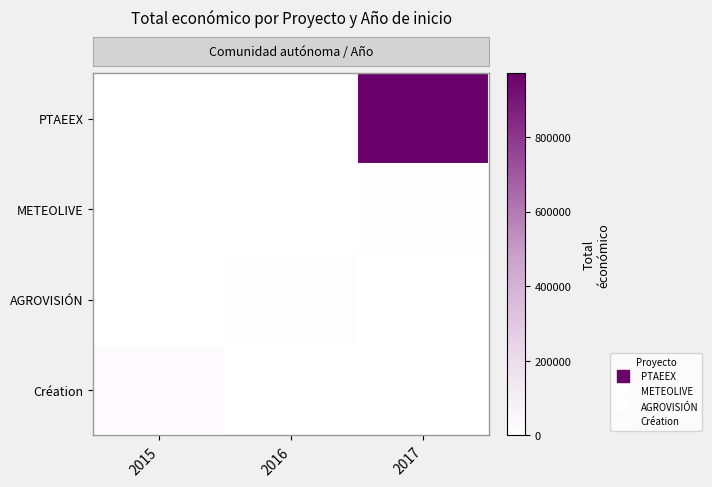

Count the number of categories in the chart.

3